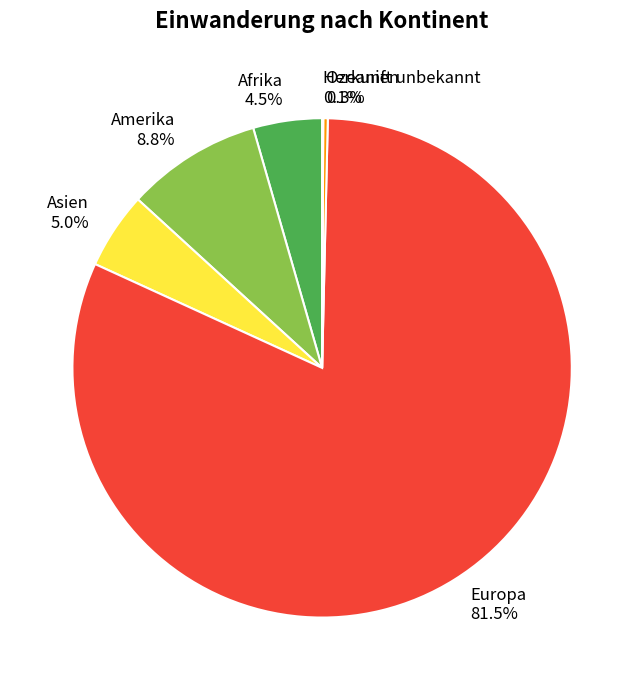

Is there any slice that represents more than half of the pie?

Yes